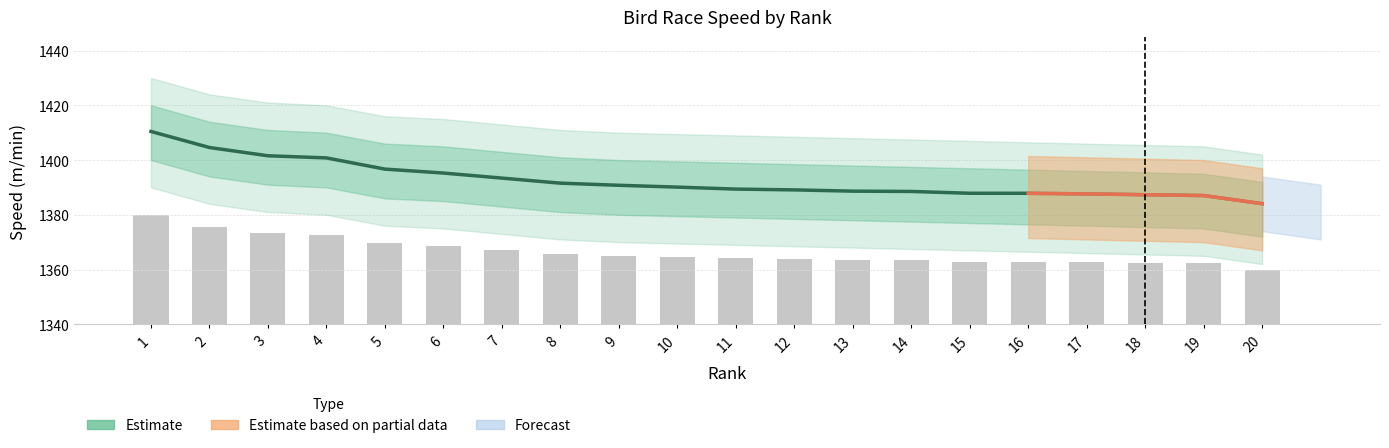

How many values are below 1390?

10